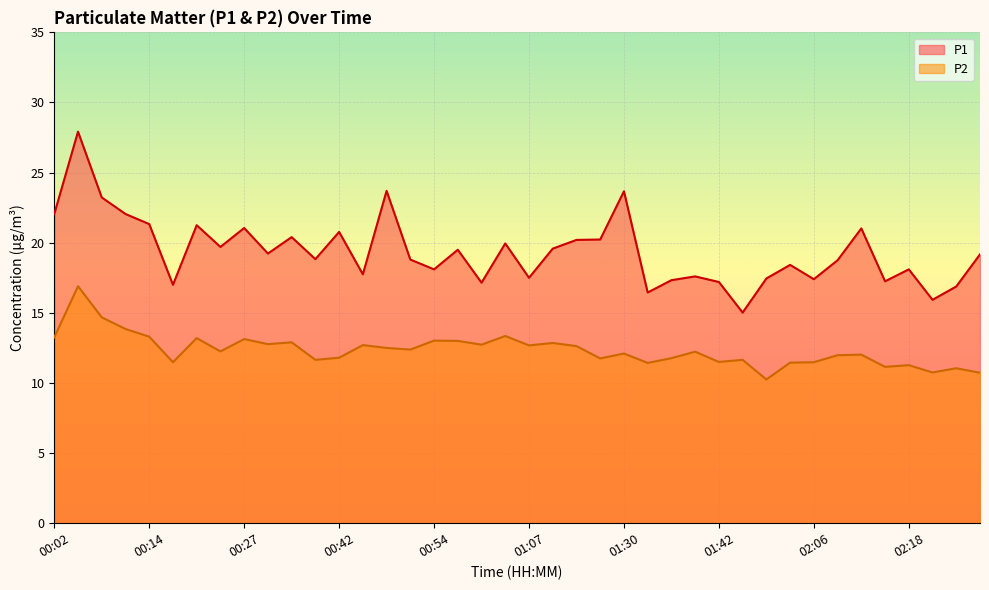

What is the spread (max minus min) of values at 01:46?

3.4